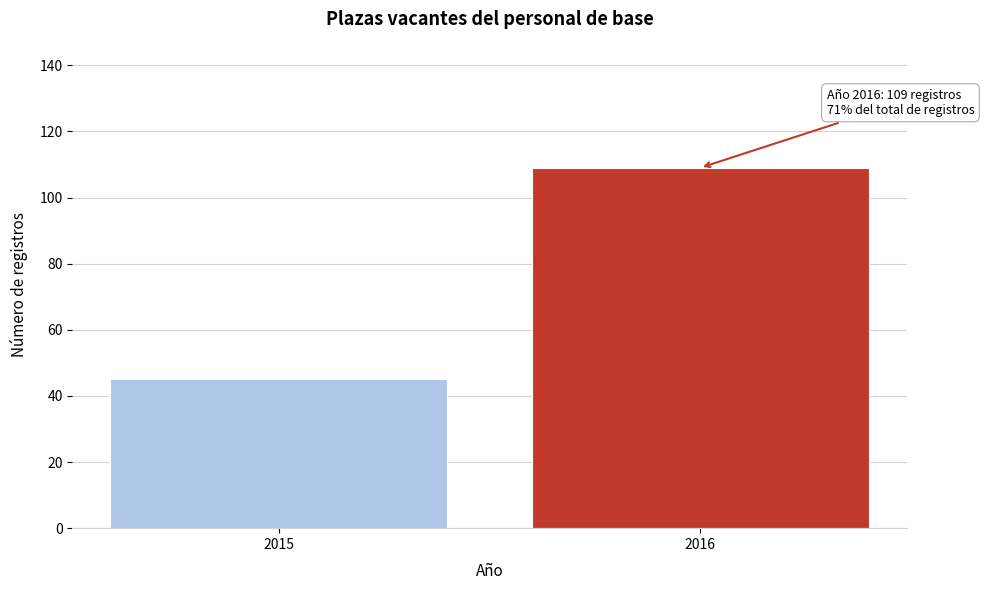

Reading left to right, extract all data points from this chart.

45	109